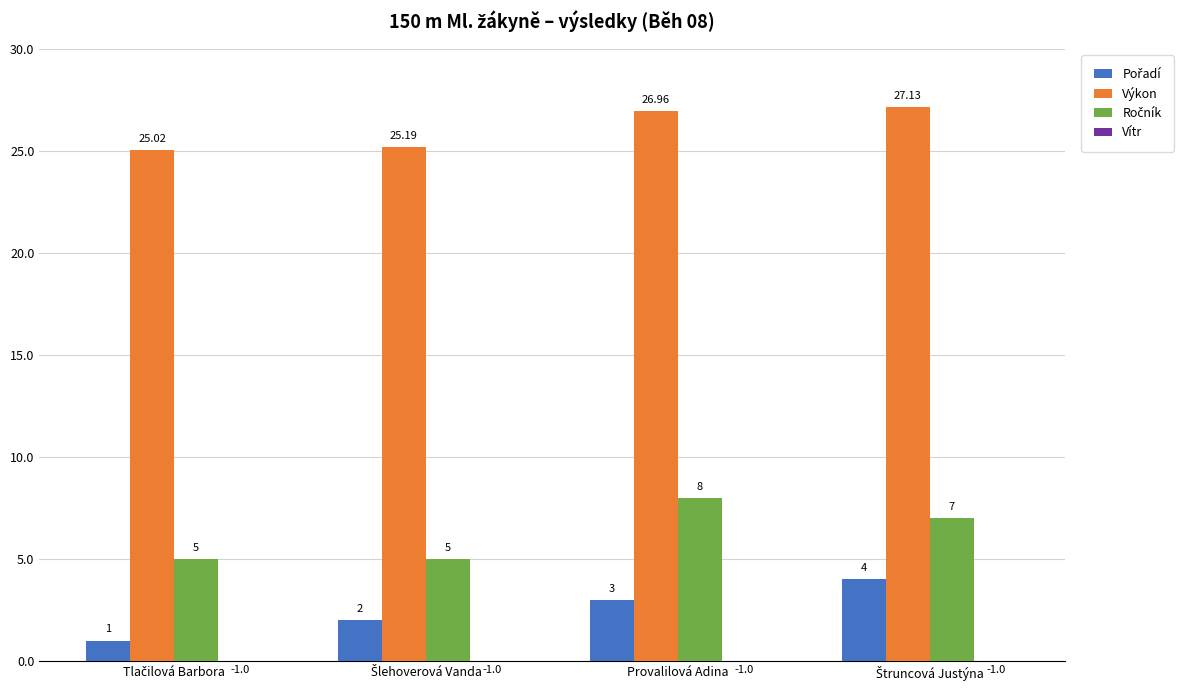

List the labels in order of Ročník value, largest first.

Provalilová Adina, Štruncová Justýna, Tlačilová Barbora, Šlehoverová Vanda